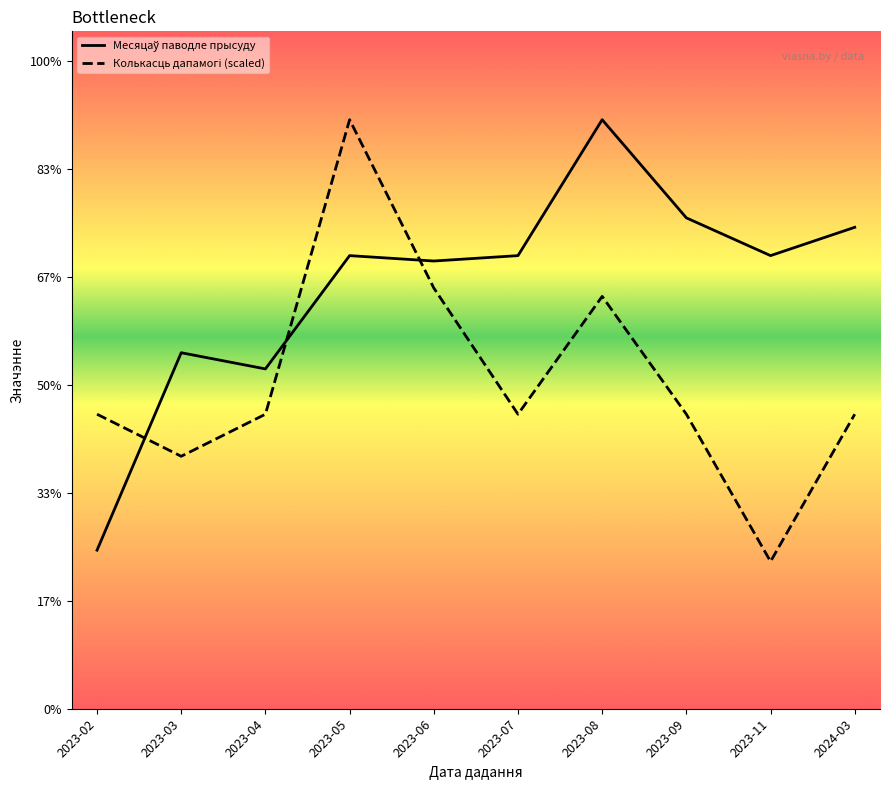

What is the label of the 3rd point from the right?

2023-09